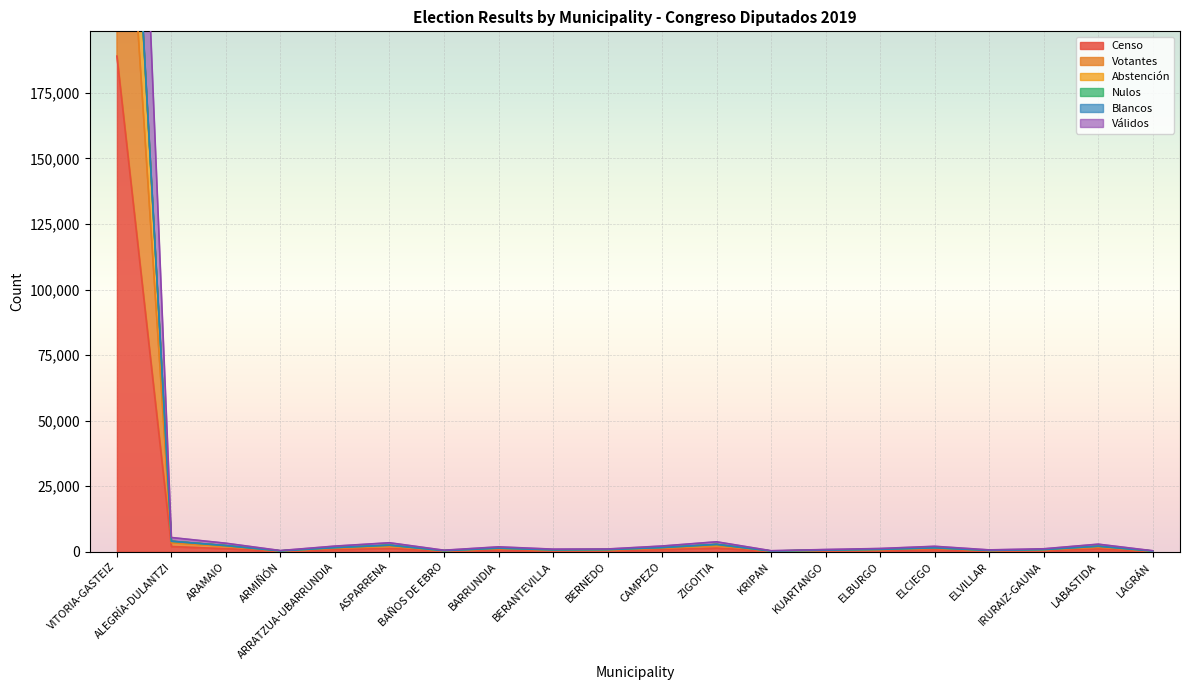

True or false: Blancos and Censo intersect in this chart.

False